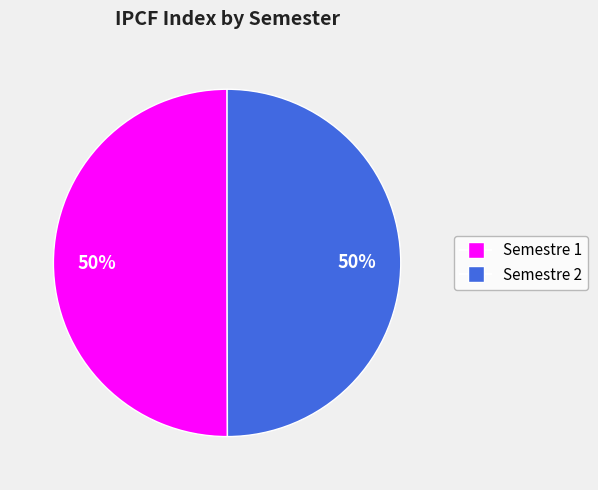

To the nearest percent, what is the combined percentage of Semestre 2 and Semestre 1?

100%